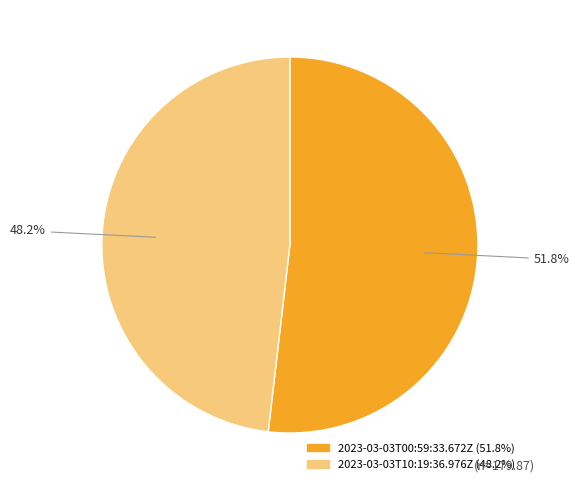

What is the ratio of the value at 2023-03-03T10:19:36.976Z to the value at 2023-03-03T00:59:33.672Z?

0.9